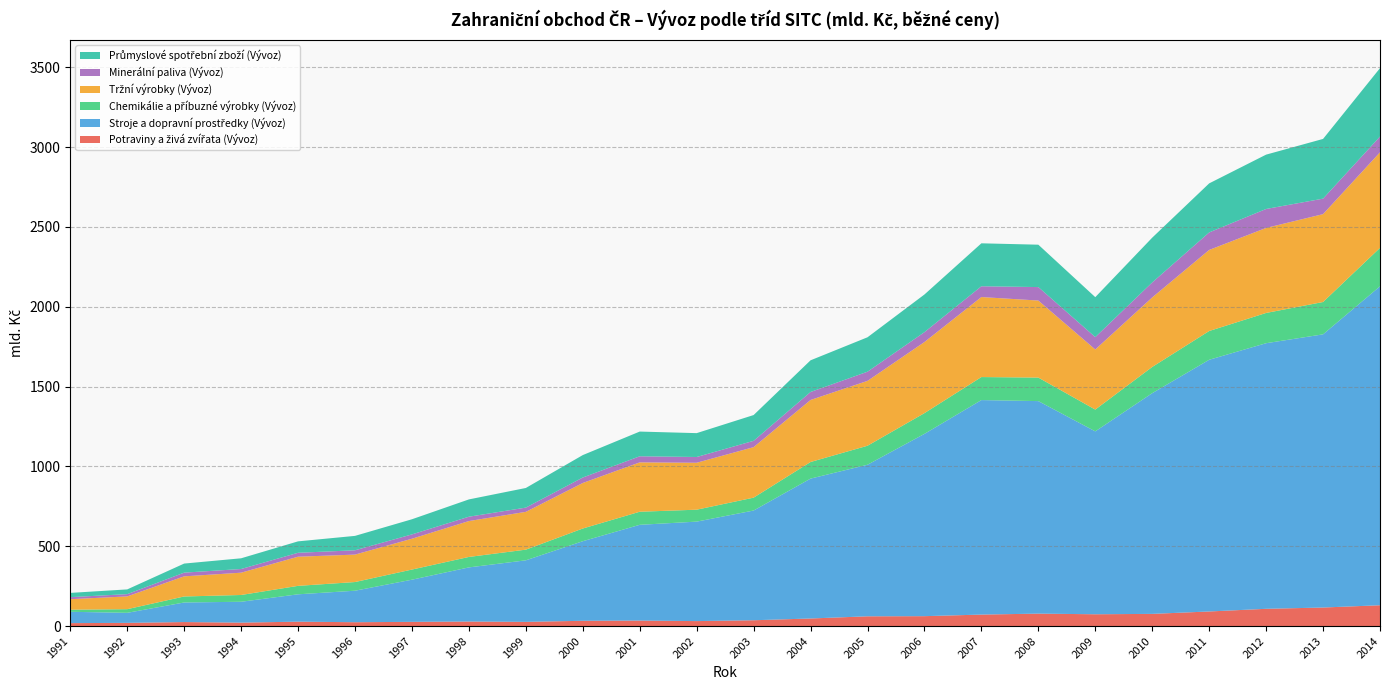

Reading left to right, extract all data points from this chart.

Potraviny a živá zvířata (Vývoz): 1991=18.4	1992=20.0	1993=25.1	1994=21.5	1995=27.6	1996=24.1	1997=26.4	1998=28.4	1999=26.3	2000=33.0	2001=34.4	2002=31.1	2003=36.4	2004=47.4	2005=61.1	2006=62.0	2007=71.9	2008=77.9	2009=73.9	2010=76.3	2011=91.4	2012=108.1	2013=116.1	2014=130.4
Stroje a dopravní prostředky (Vývoz): 1991=71.0	1992=62.9	1993=122.6	1994=130.7	1995=171.3	1996=197.3	1997=264.0	1998=339.0	1999=385.4	2000=498.4	2001=599.7	2002=623.0	2003=687.2	2004=876.1	2005=949.2	2006=1141.7	2007=1343.4	2008=1331.0	2009=1145.5	2010=1382.3	2011=1576.3	2012=1663.4	2013=1710.9	2014=1997.4
Chemikálie a příbuzné výrobky (Vývoz): 1991=13.2	1992=22.8	1993=37.6	1994=42.4	1995=52.9	1996=54.3	1997=63.5	1998=65.5	1999=66.9	2000=79.6	2001=81.9	2002=74.7	2003=80.6	2004=104.0	2005=119.0	2006=129.9	2007=144.2	2008=147.3	2009=136.4	2010=164.2	2011=180.2	2012=189.5	2013=202.5	2014=240.9
Tržní výrobky (Vývoz): 1991=65.6	1992=80.1	1993=126.1	1994=139.7	1995=182.6	1996=171.9	1997=193.1	1998=224.8	1999=236.7	2000=285.1	2001=309.1	2002=294.0	2003=316.4	2004=388.5	2005=406.3	2006=445.3	2007=501.1	2008=482.5	2009=376.4	2010=435.3	2011=507.8	2012=532.5	2013=550.4	2014=598.5
Minerální paliva (Vývoz): 1991=12.8	1992=14.1	1993=23.2	1994=23.0	1995=24.5	1996=27.0	1997=27.1	1998=27.1	1999=26.5	2000=34.2	2001=38.2	2002=36.0	2003=39.4	2004=49.9	2005=57.4	2006=61.8	2007=67.5	2008=84.3	2009=77.6	2010=93.9	2011=109.6	2012=118.7	2013=97.0	2014=98.8
Průmyslové spotřební zboží (Vývoz): 1991=26.7	1992=29.7	1993=56.8	1994=67.1	1995=71.6	1996=90.2	1997=94.8	1998=108.4	1999=123.0	2000=140.5	2001=154.8	2002=149.5	2003=161.5	2004=198.5	2005=215.6	2006=235.9	2007=269.0	2008=265.5	2009=250.2	2010=280.5	2011=307.2	2012=340.4	2013=374.0	2014=428.4